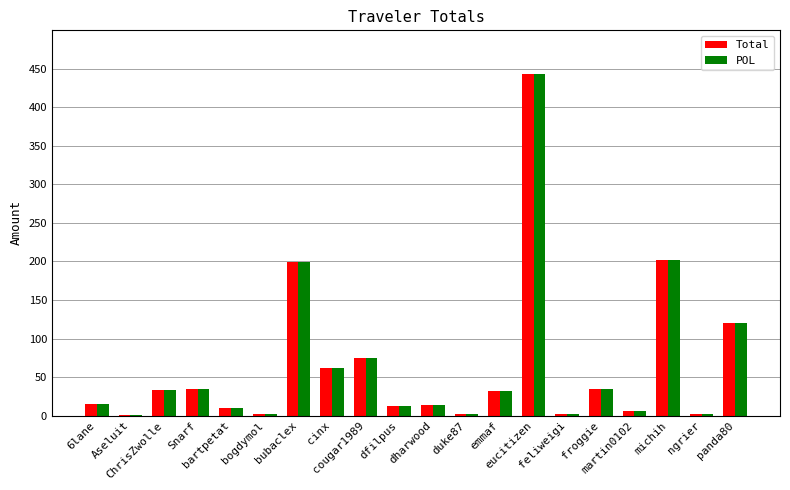

What is the greatest value displayed?

443.3